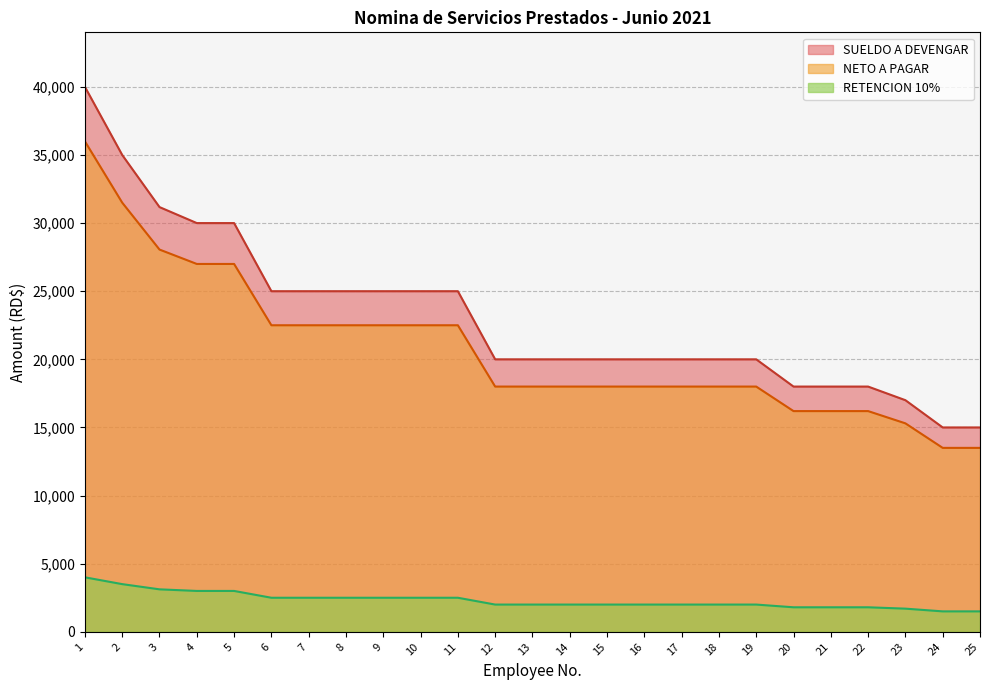

Which series has the largest range (max minus min)?

SUELDO A DEVENGAR